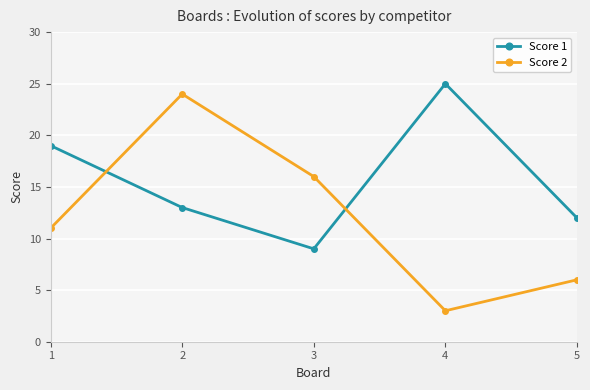

What is the average value of the Score 1 series?

16